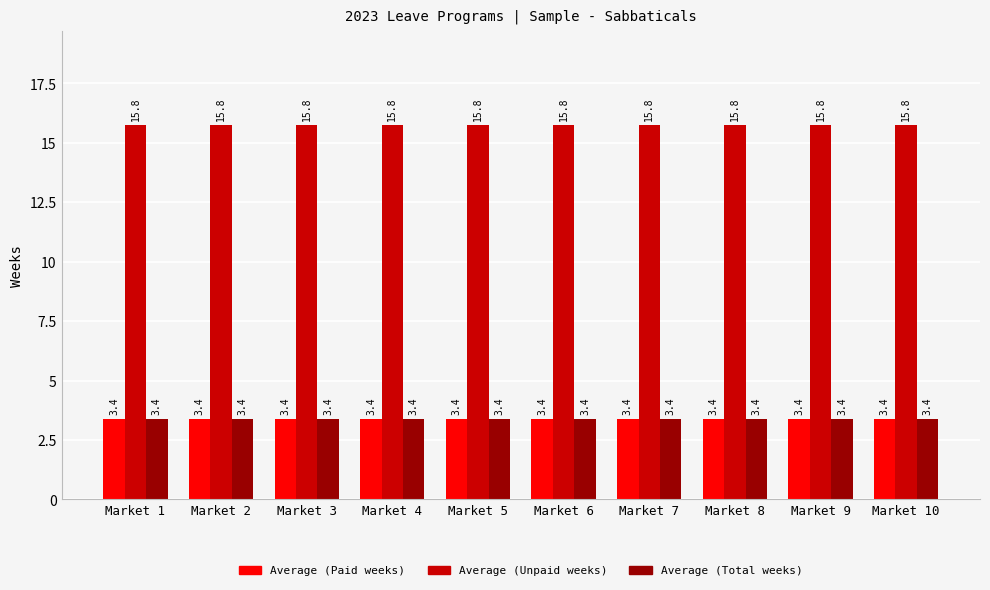

True or false: Average (Total weeks) has a value of 3.4 at Market 2.

True